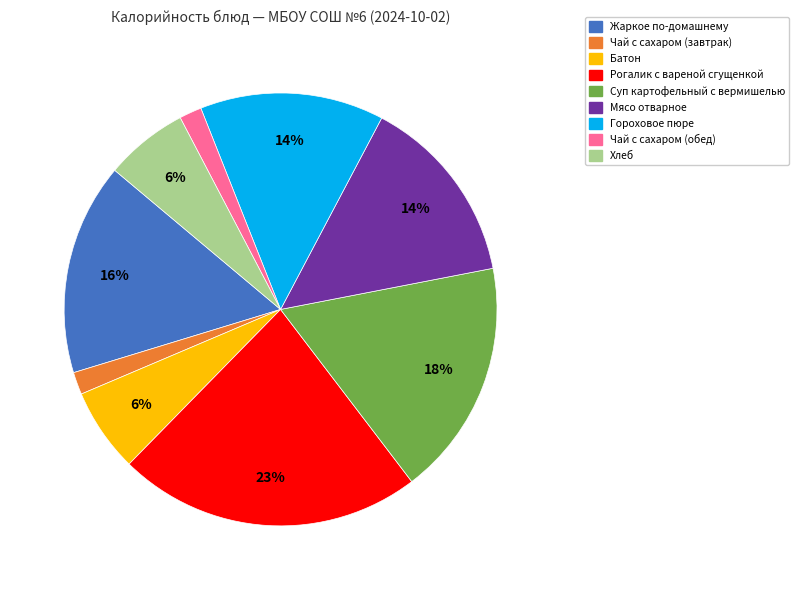

Is the sum of Чай с сахаром (завтрак) and Чай с сахаром (обед) greater than half?

No